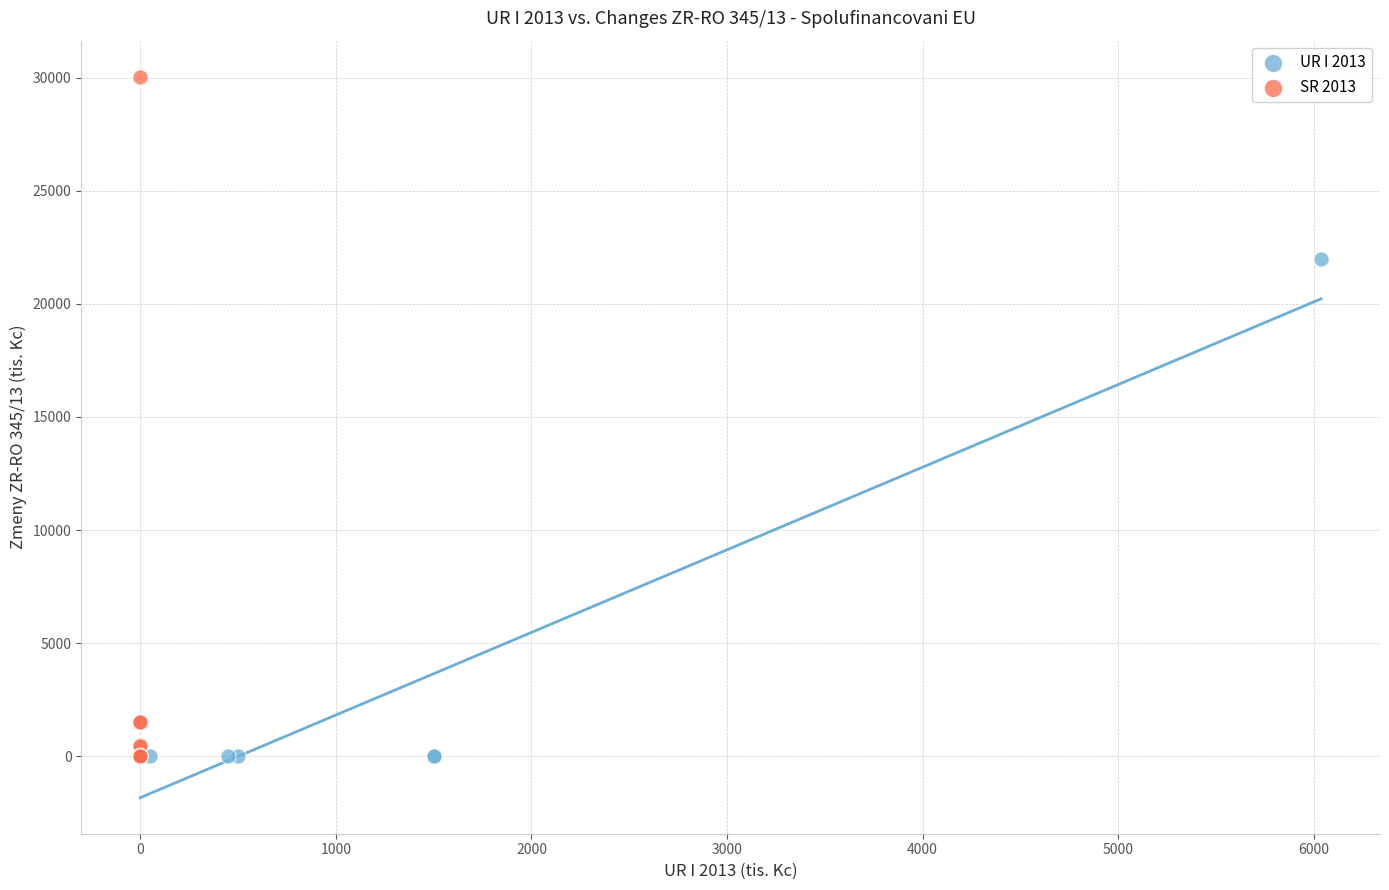

Which series has the widest spread of Y values?

SR 2013